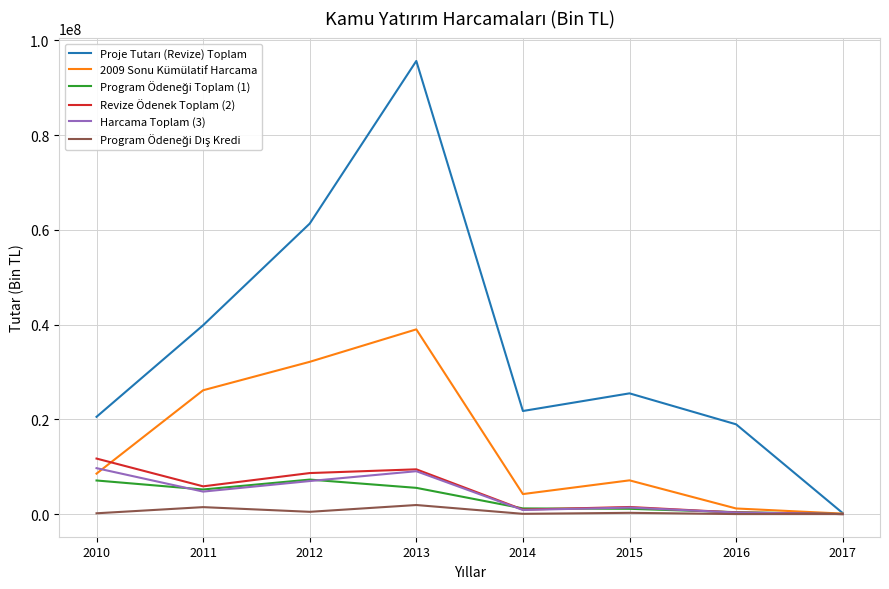

Does the chart have visible grid lines?

Yes